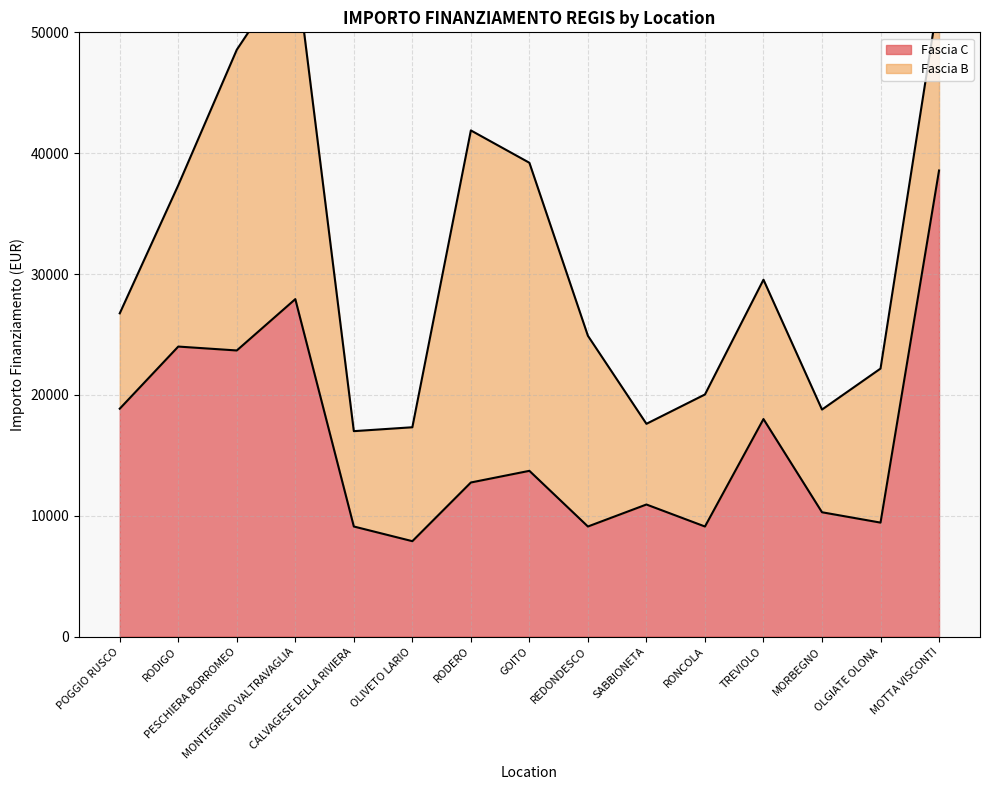

What is the difference between the second highest and minimum values?

20031